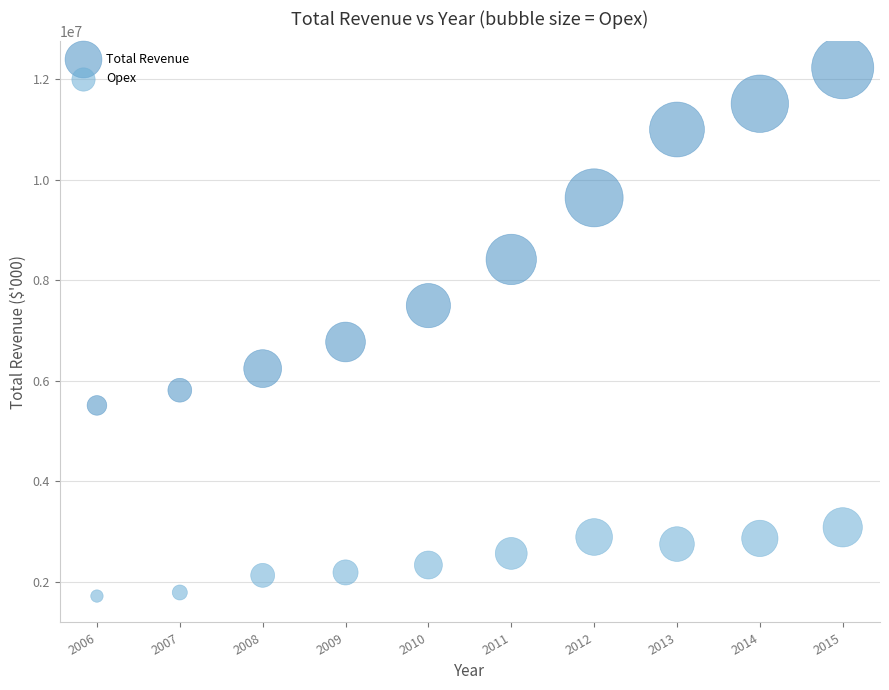

Which series reaches the minimum Y coordinate?

Opex